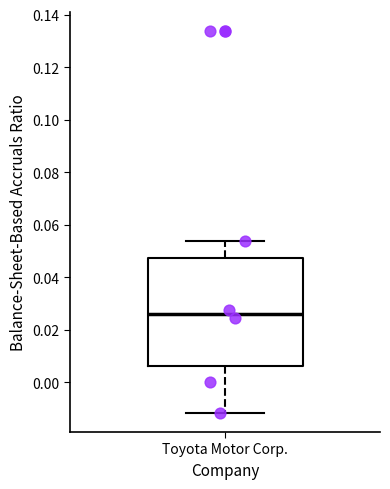

Where does the lower whisker of the box for Toyota Motor Corp. end on the y-axis? The values are not printed on the chart, so give them approximately, as read against the axis.

-0.012